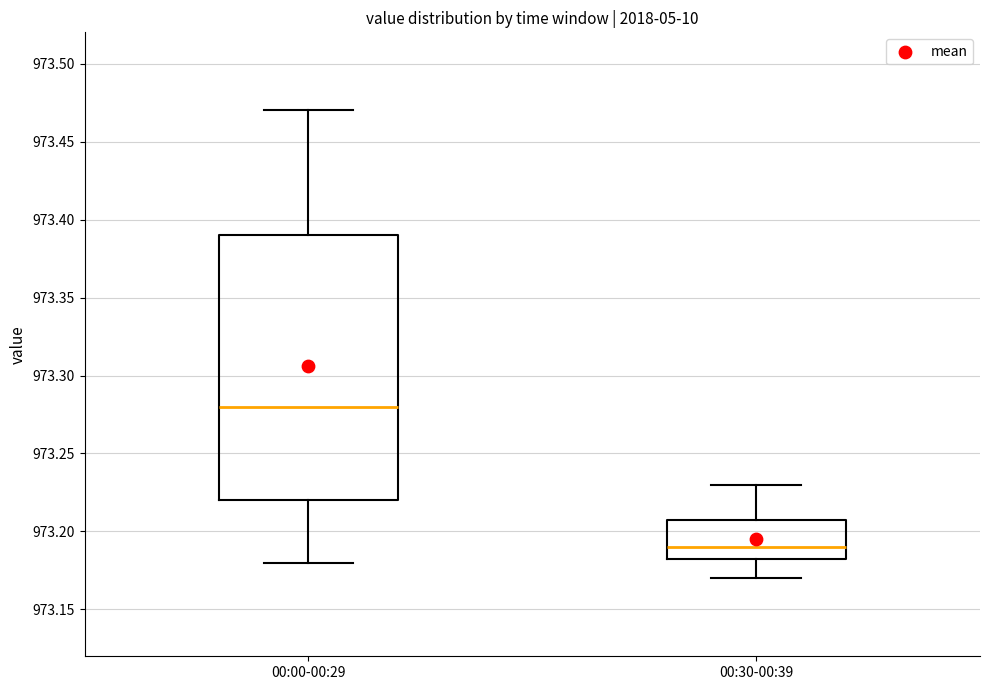

Which box's median line is the lowest?

00:30-00:39